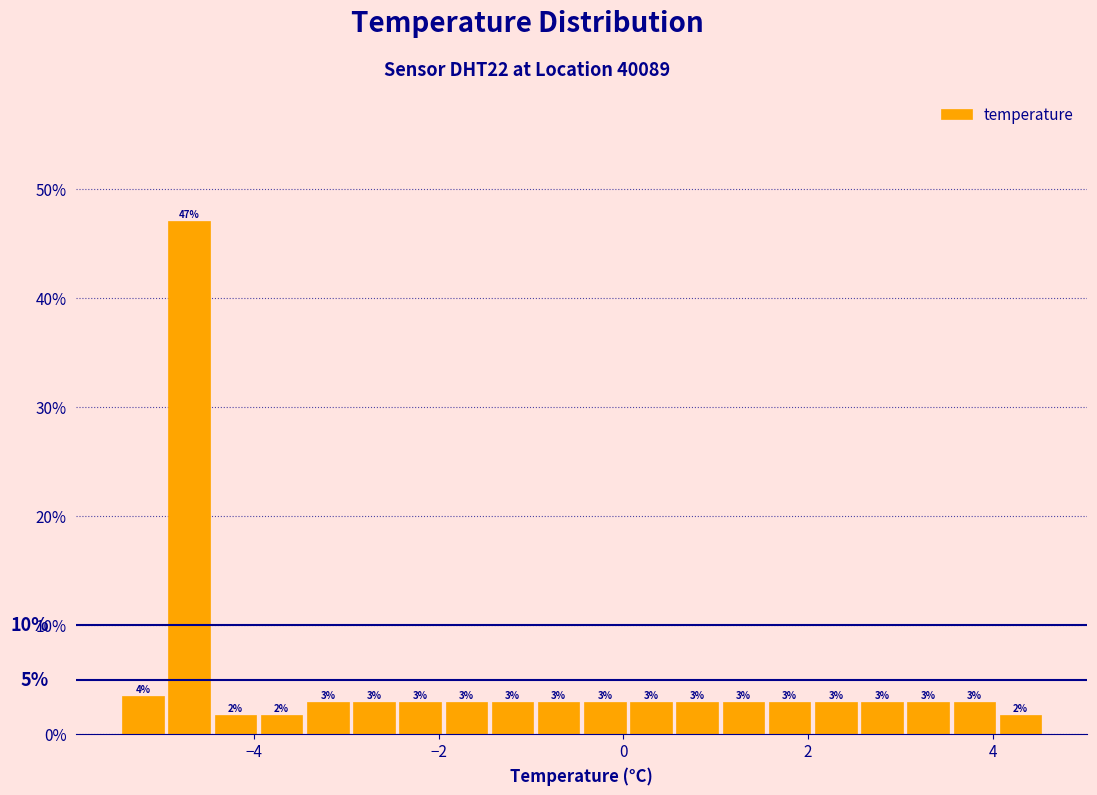

Around what value on the x-axis is the tallest bar? Give the approximate position of its centre, as read against the axis.

-4.6